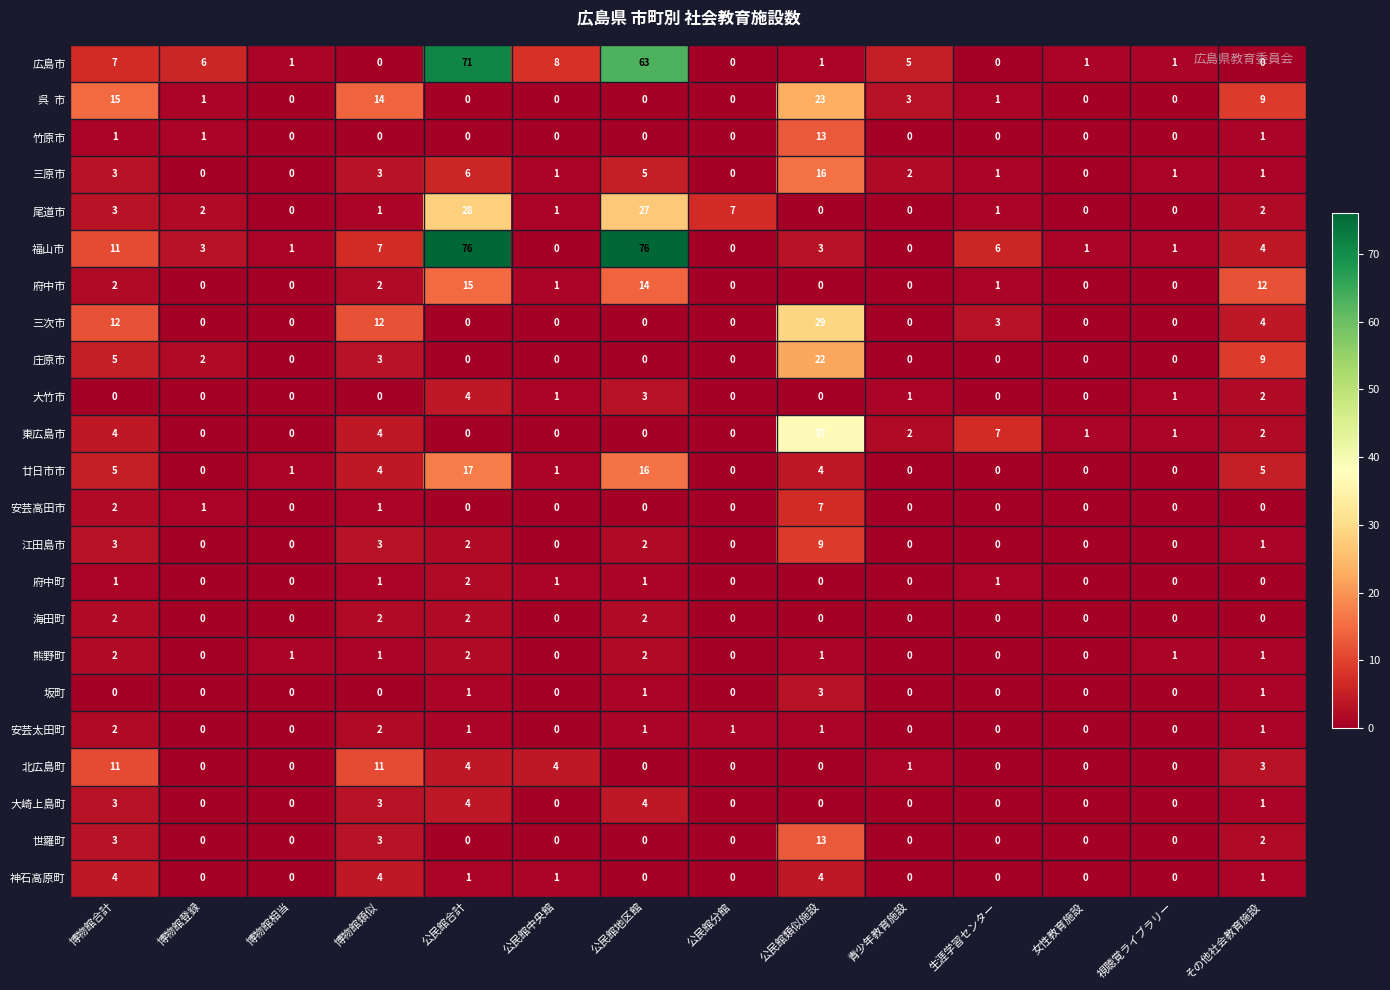

The value of 熊野町 at 公民館合計 is 2. True or false?

True